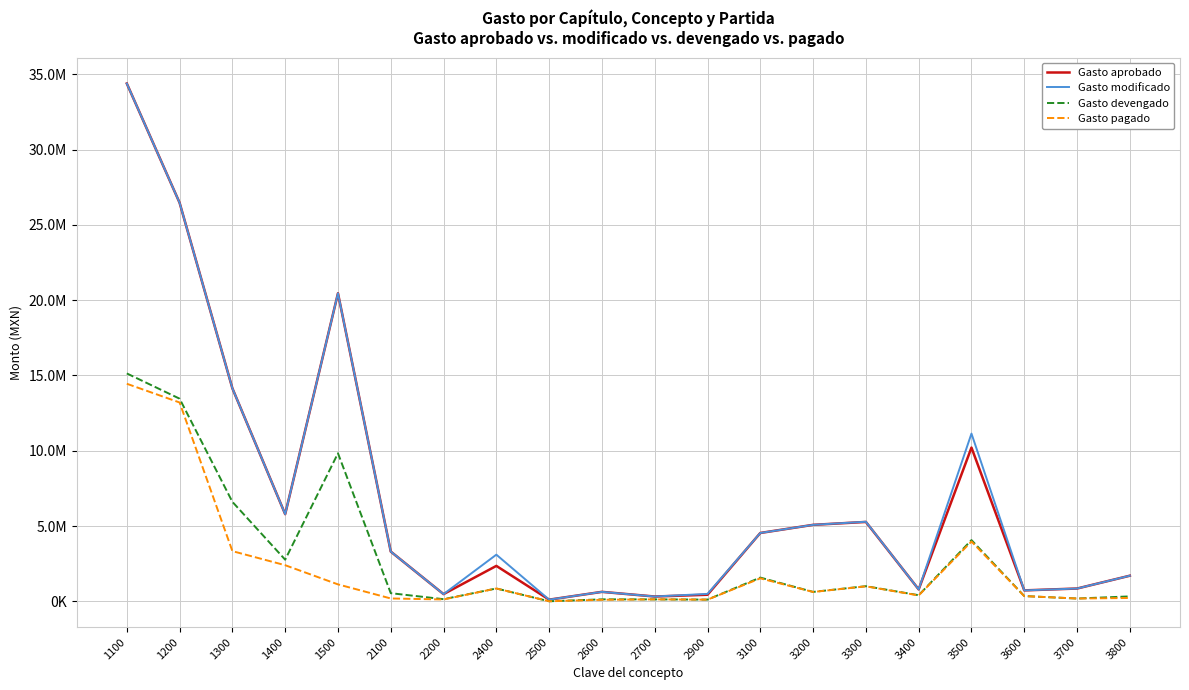

True or false: Gasto aprobado and Gasto modificado cross at least once.

False